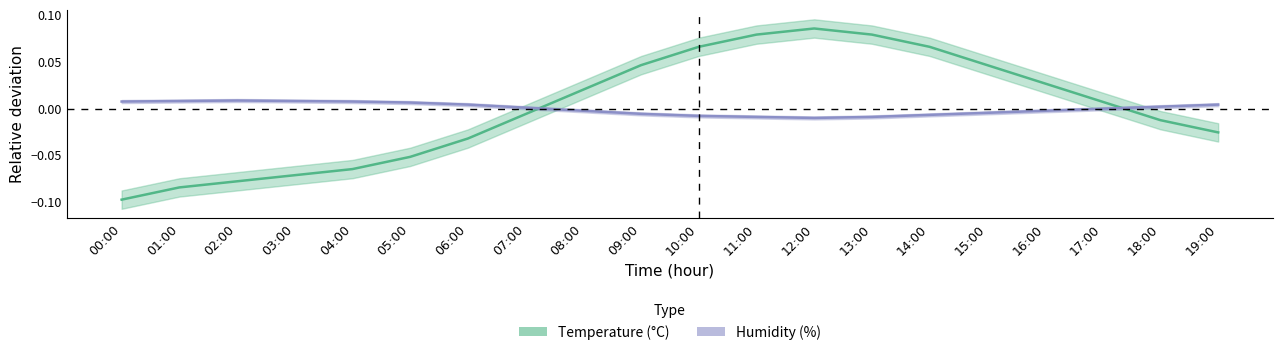

The Temperature series shows 0.1 at 10:00. True or false?

True